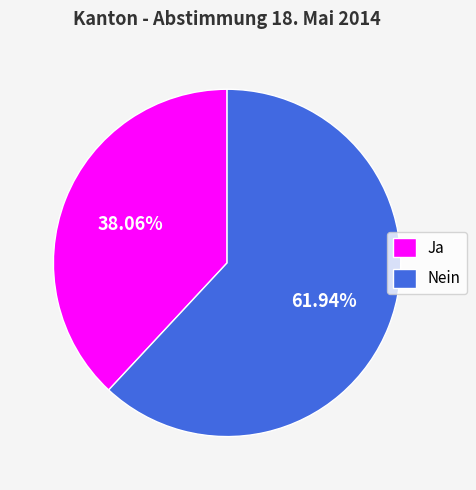

To the nearest percent, what is the average slice percentage?

50%